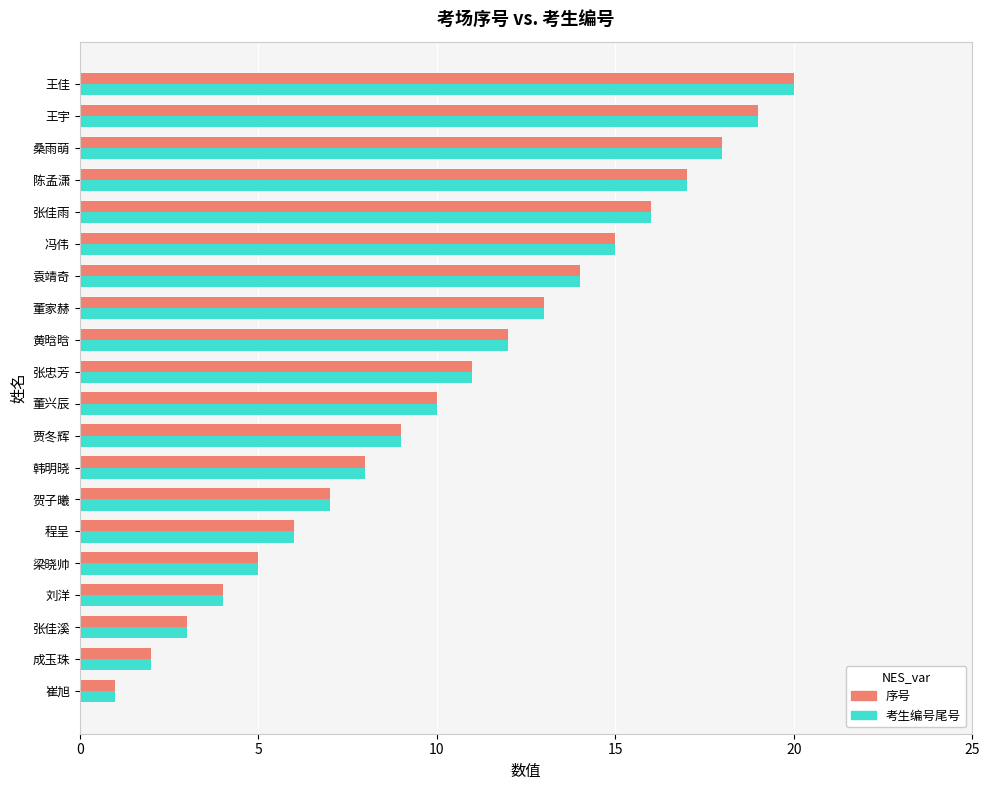

What is the sum of all 考生编号尾号 values?

210